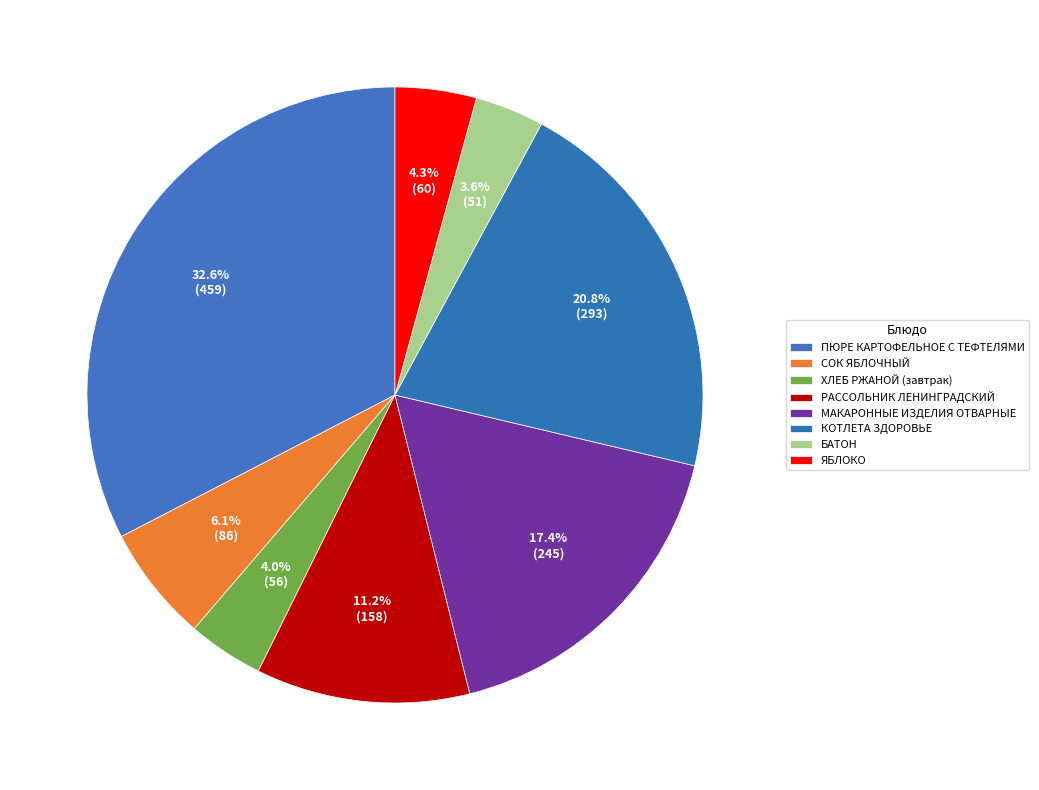

Which slice is the largest?

ПЮРЕ КАРТОФЕЛЬНОЕ С ТЕФТЕЛЯМИ